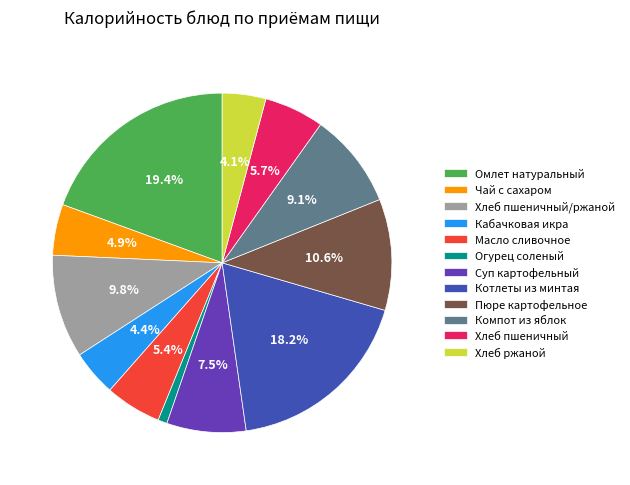

What percentage is NOT represented by Компот из яблок?

90.9%